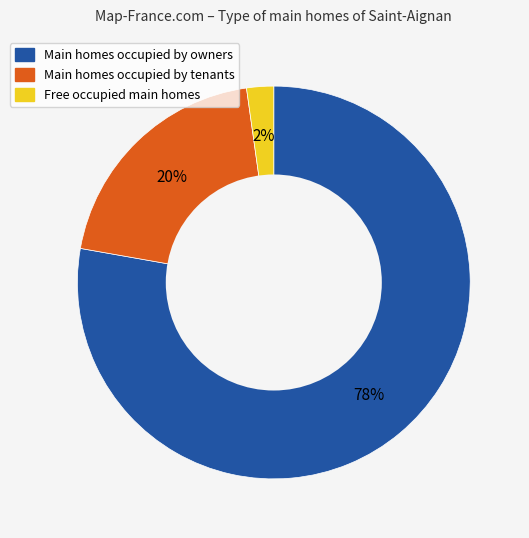

To the nearest percent, what is the average slice percentage?

33%